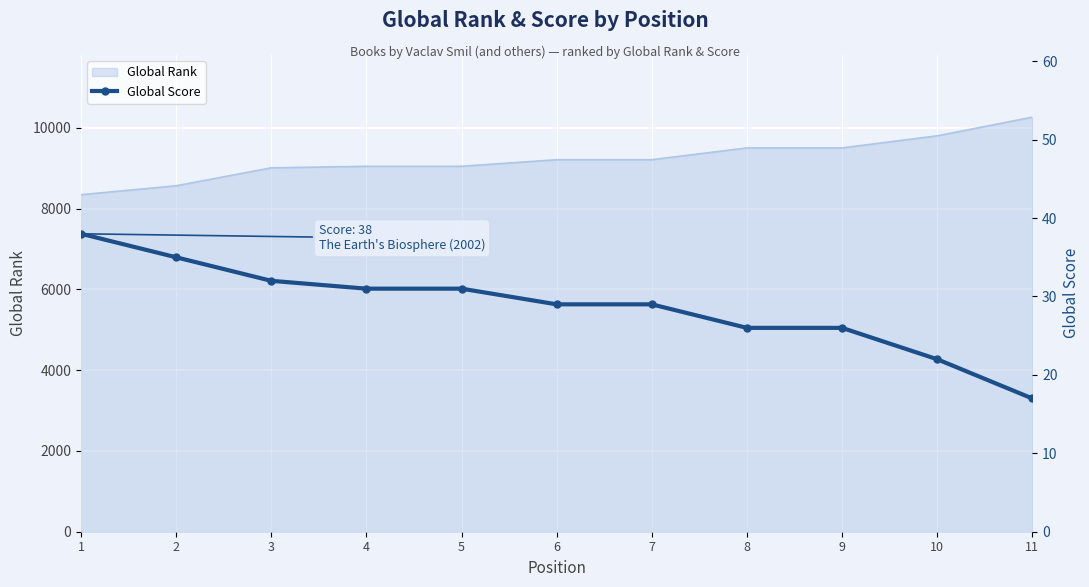

Is it true that the value at 8 is 38?

False